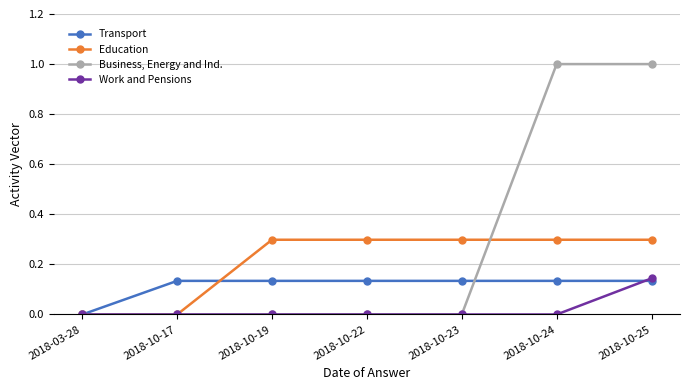

Between 2018-03-28 and 2018-10-24, which series saw the biggest shift?

Business, Energy and Ind.